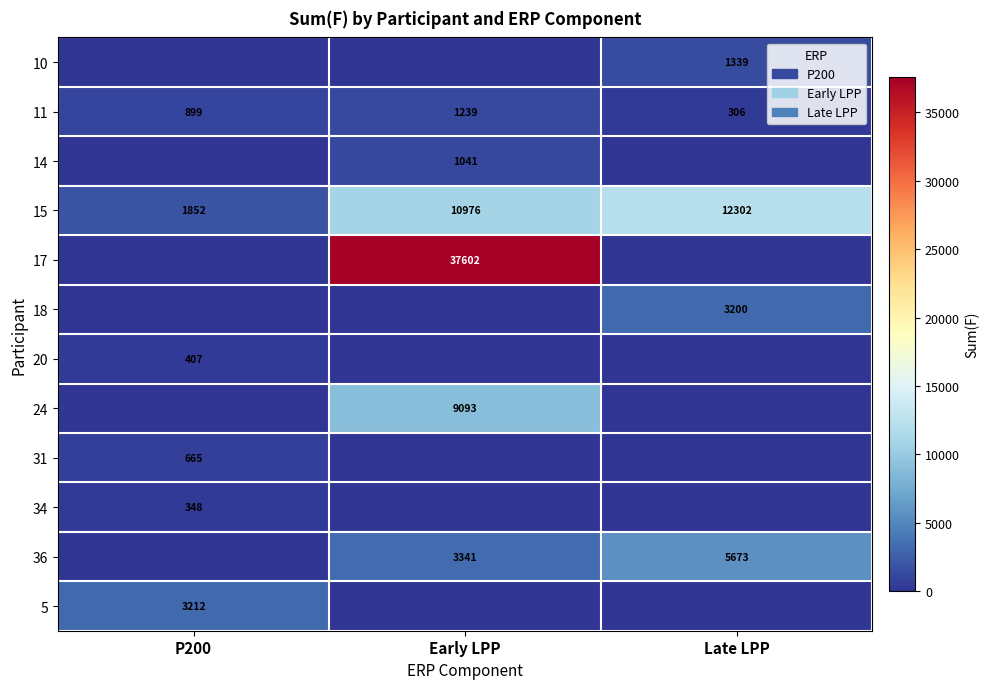

Is the value of 31 at P200 greater than the value of 14 at Early LPP?

No